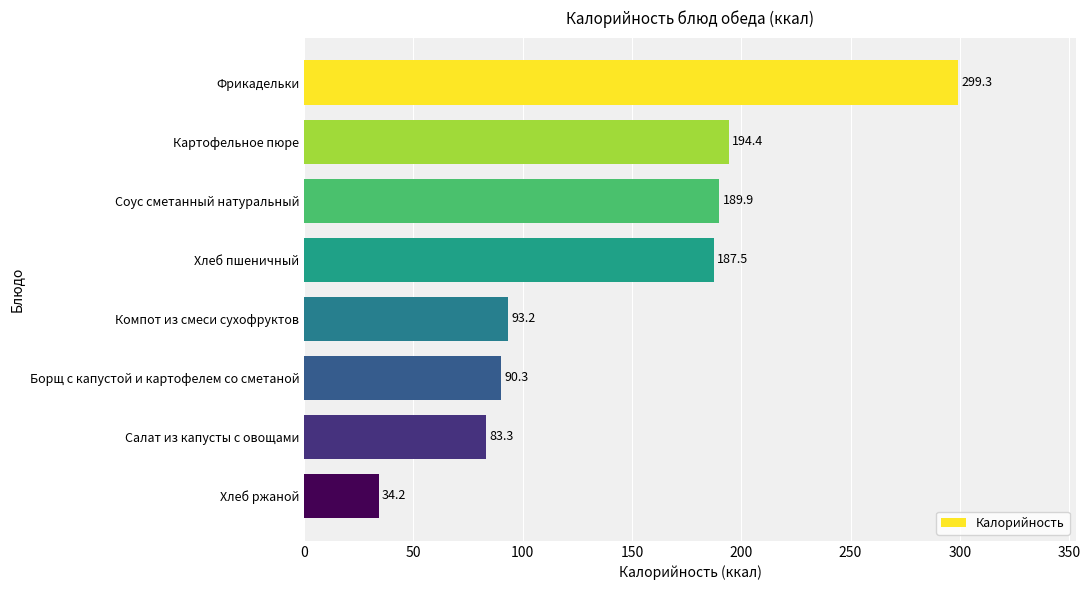

List the labels in order of value, largest first.

Фрикадельки, Картофельное пюре, Соус сметанный натуральный, Хлеб пшеничный, Компот из смеси сухофруктов, Борщ с капустой и картофелем со сметаной, Салат из капусты с овощами, Хлеб ржаной